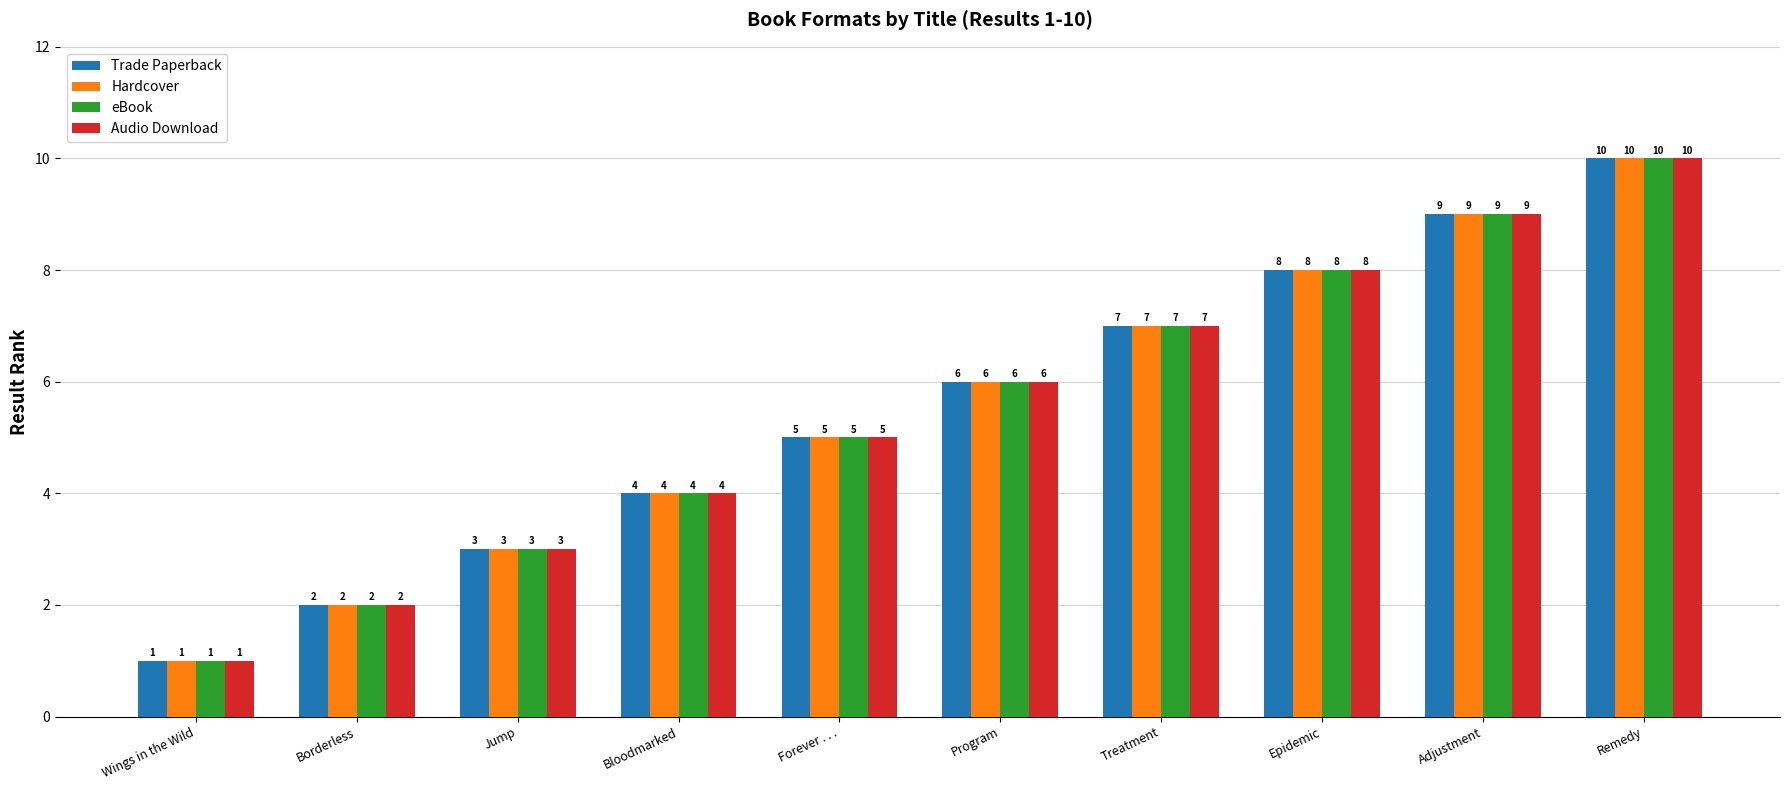

How many data points in Audio Download are less than 6?

5